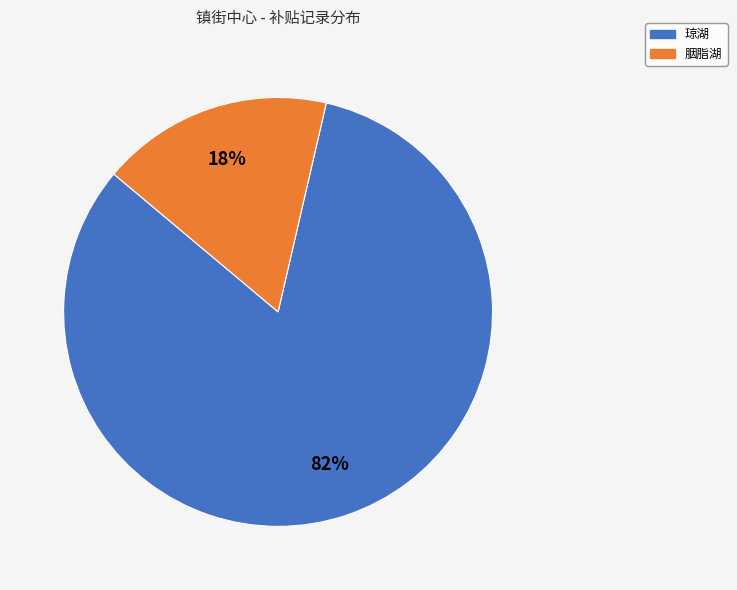

Is the sum of 琼湖 and 胭脂湖 greater than half?

Yes